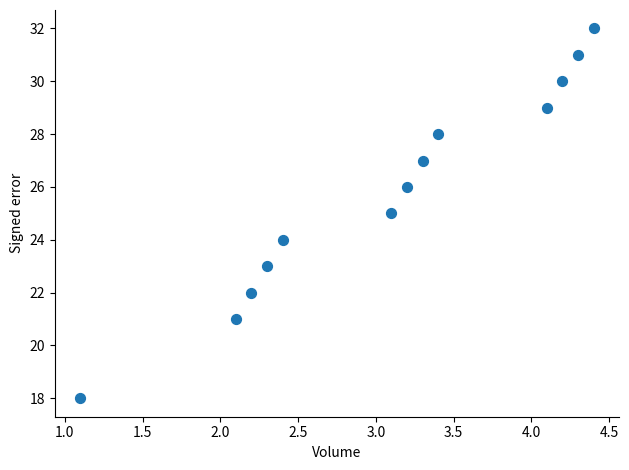

What is the range of Y values (max minus min)?

14